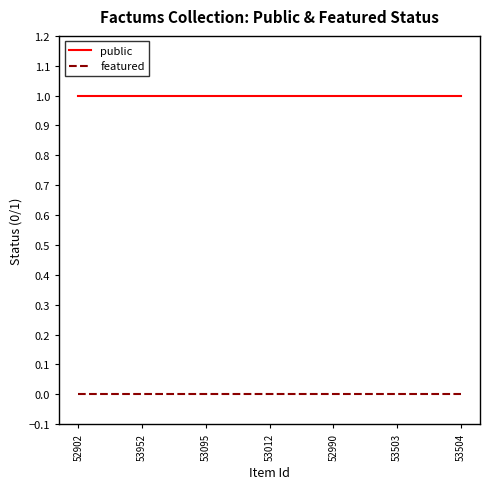

List the series in order of their peak value, lowest first.

featured, public